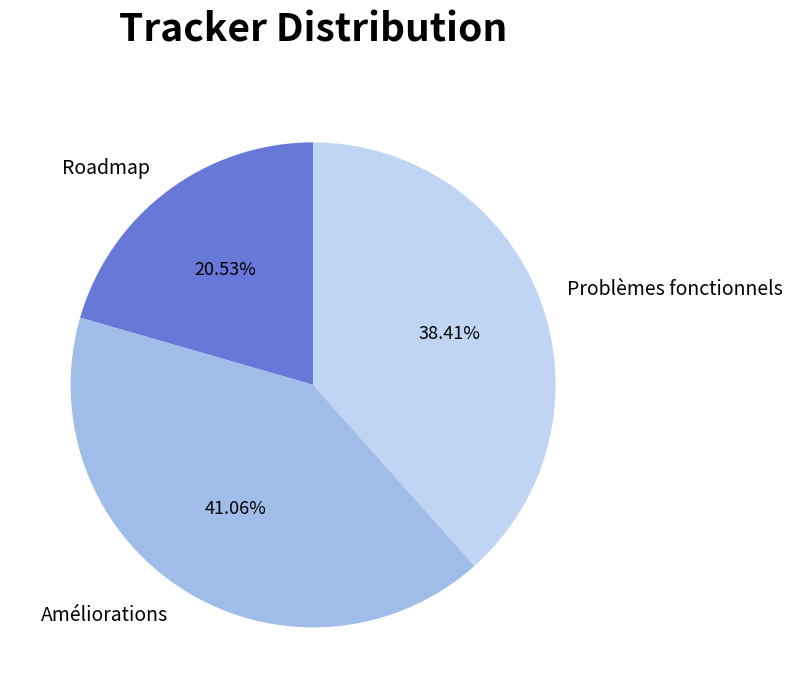

To the nearest percent, what portion does Améliorations represent?

41%